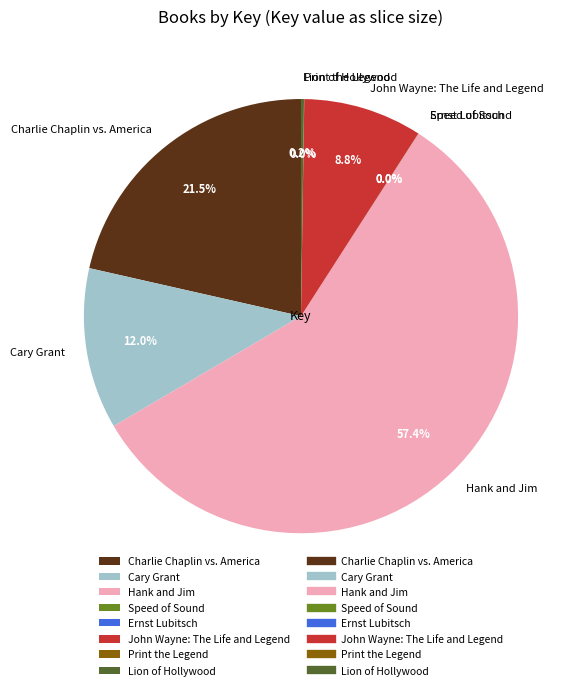

Which slice represents more than half of the pie?

Hank and Jim